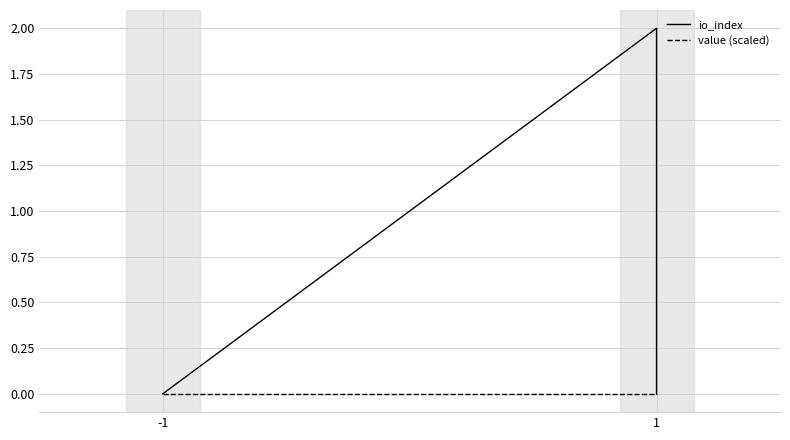

Which category has the lowest value in the io_index series?

-1